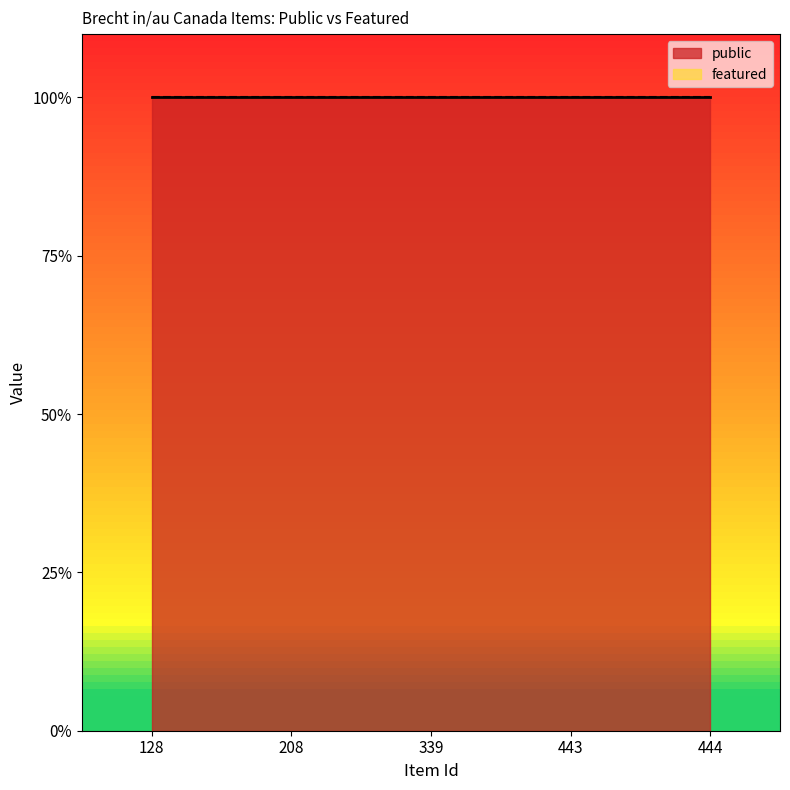

Reading left to right, what are all the values shown in this chart?

public: 128=1	208=1	339=1	443=1	444=1
featured: 128=0	208=0	339=0	443=0	444=0